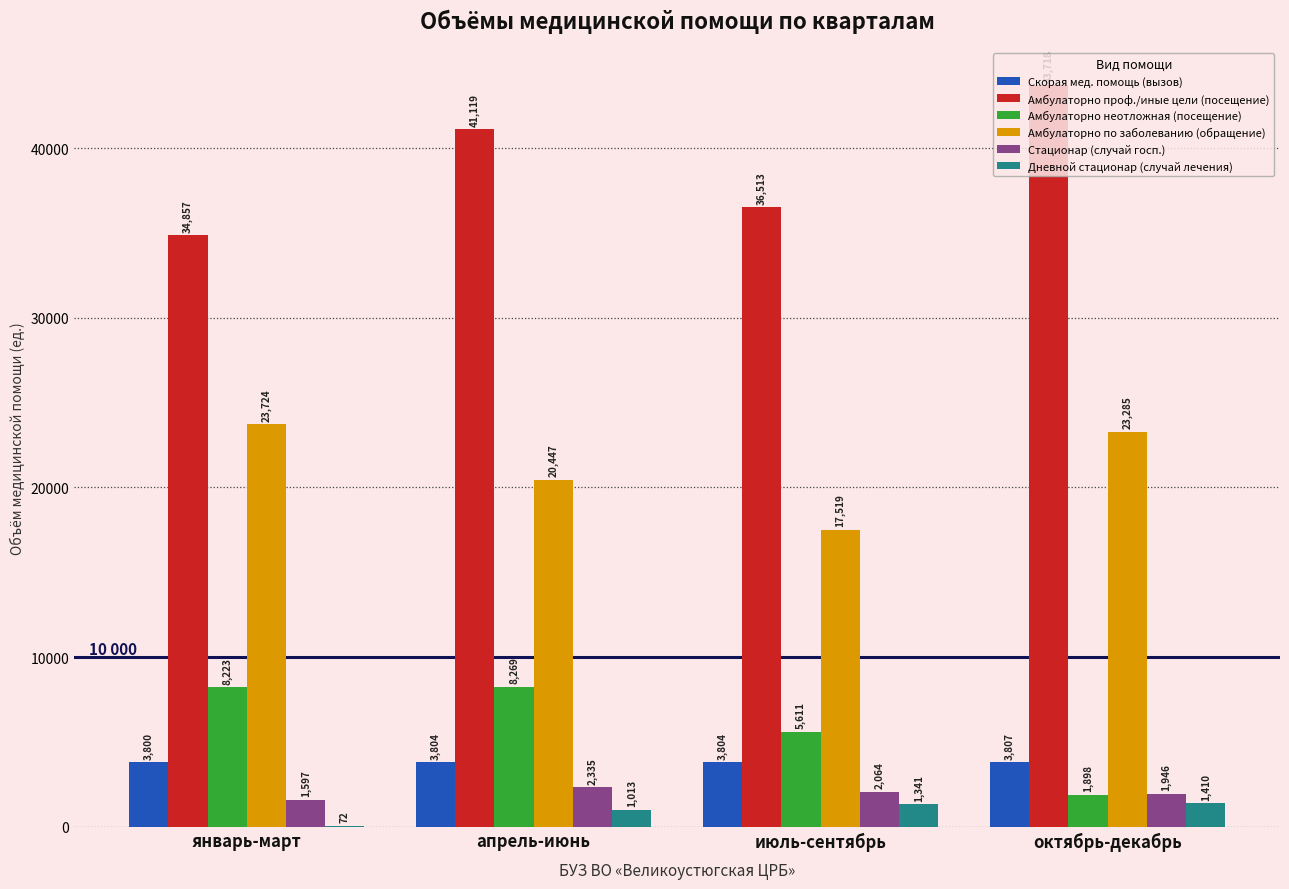

Read the Амбулаторно проф./иные цели (посещение) value at январь-март, to the nearest 10.

34860